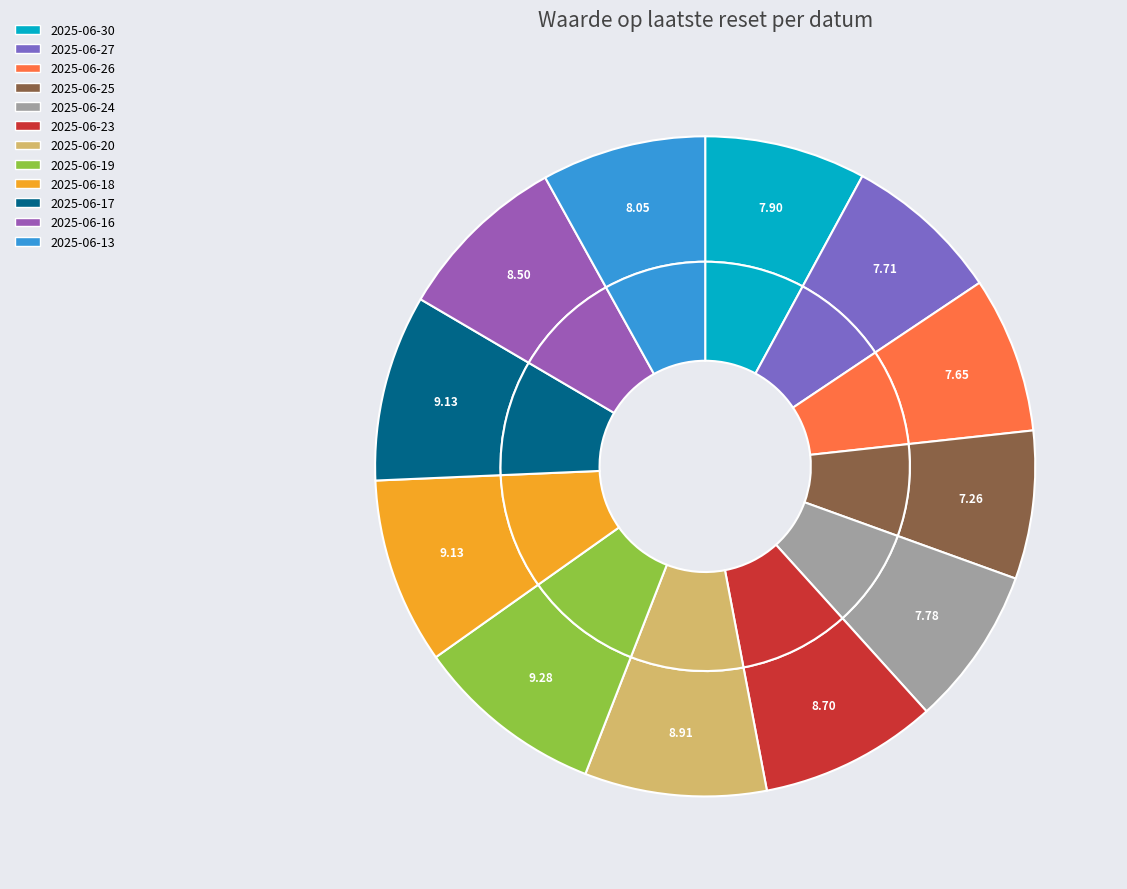

Approximately how many times larger is the value at 2025-06-18 compared to 2025-06-24?

1.2